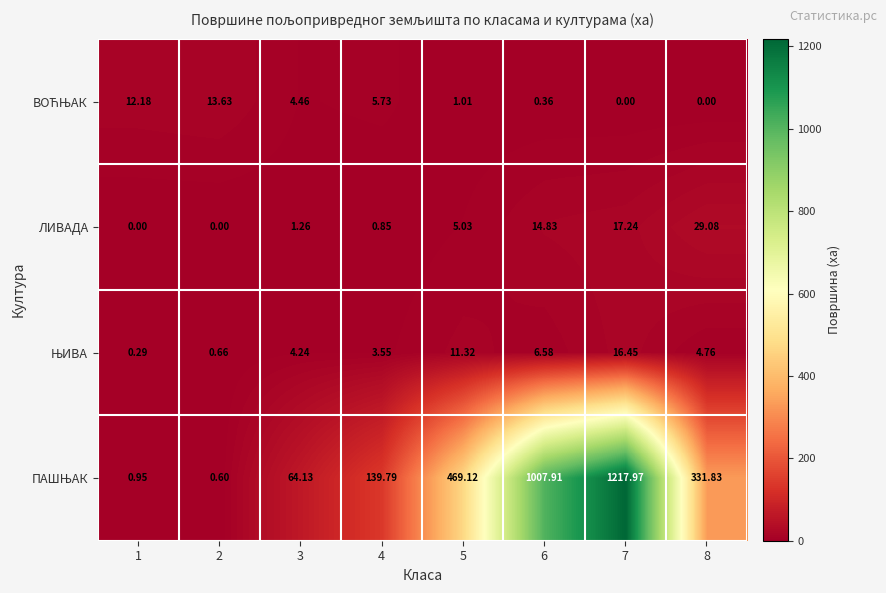

Which label corresponds to the smallest value in the chart?

7